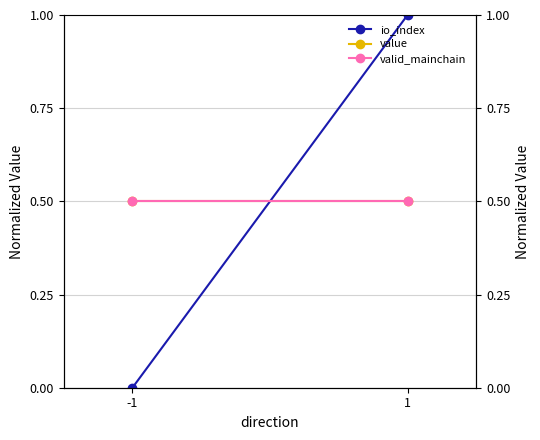

What is the sum of all value values?

1.0